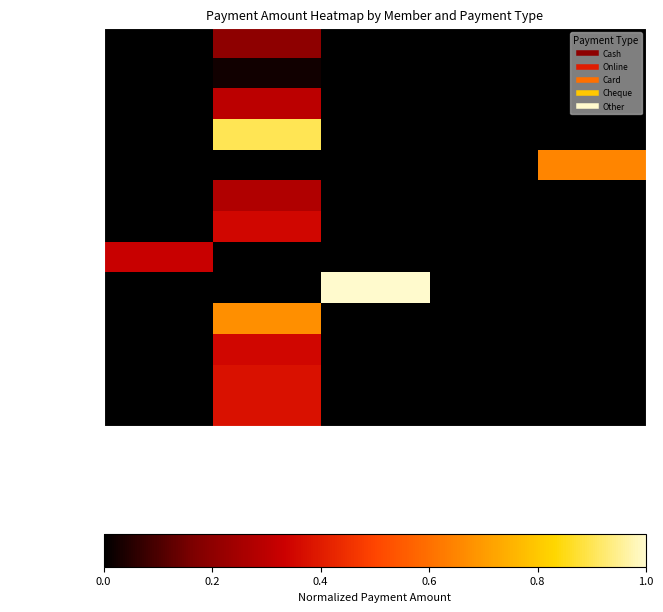

Reading right to left, list all the values displayed in this chart.

YDL-1907633: Other=0	Cheque=0	Card=0	Online=4000	Cash=0
YDL-16195327: Other=0	Cheque=0	Card=0	Online=500	Cash=0
YDL-11224614: Other=0	Cheque=0	Card=0	Online=6000	Cash=0
YDL-12747574: Other=0	Cheque=0	Card=0	Online=18000	Cash=0
YDL-718205: Other=13000	Cheque=0	Card=0	Online=0	Cash=0
YDL-12595601: Other=0	Cheque=0	Card=0	Online=5500	Cash=0
YDL-512354: Other=0	Cheque=0	Card=0	Online=7000	Cash=0
YDL-16214953: Other=0	Cheque=0	Card=0	Online=0	Cash=6500
YDL-3151814: Other=0	Cheque=0	Card=20000	Online=0	Cash=0
YDL-1358618: Other=0	Cheque=0	Card=0	Online=13500	Cash=0
YDL-16244763: Other=0	Cheque=0	Card=0	Online=7000	Cash=0
YDL-1108779: Other=0	Cheque=0	Card=0	Online=7500	Cash=0
YDL-16249259: Other=0	Cheque=0	Card=0	Online=7500	Cash=0